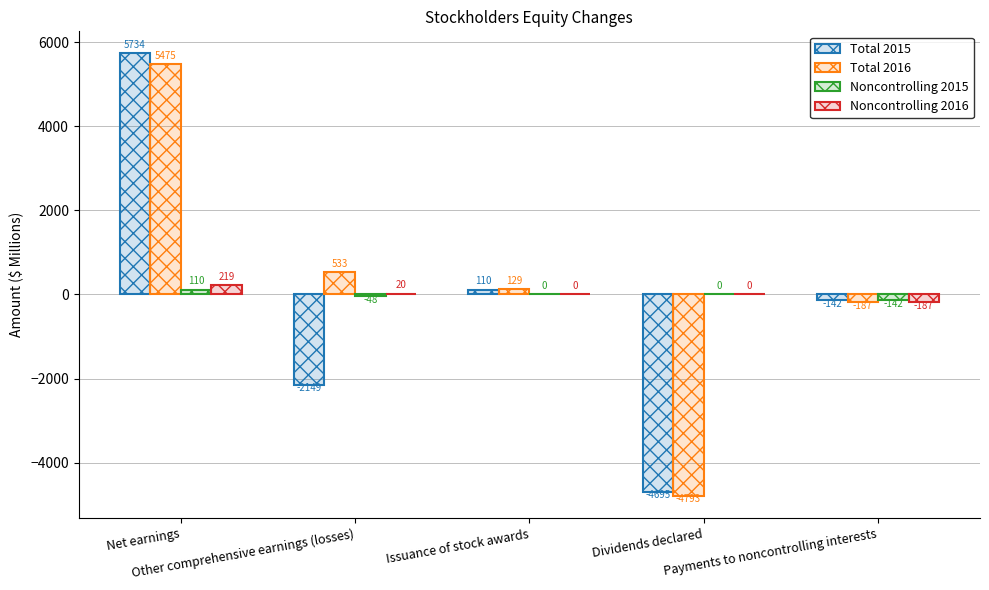

What is the difference between the Total 2015 values at Issuance of stock awards and Payments to noncontrolling interests?

252